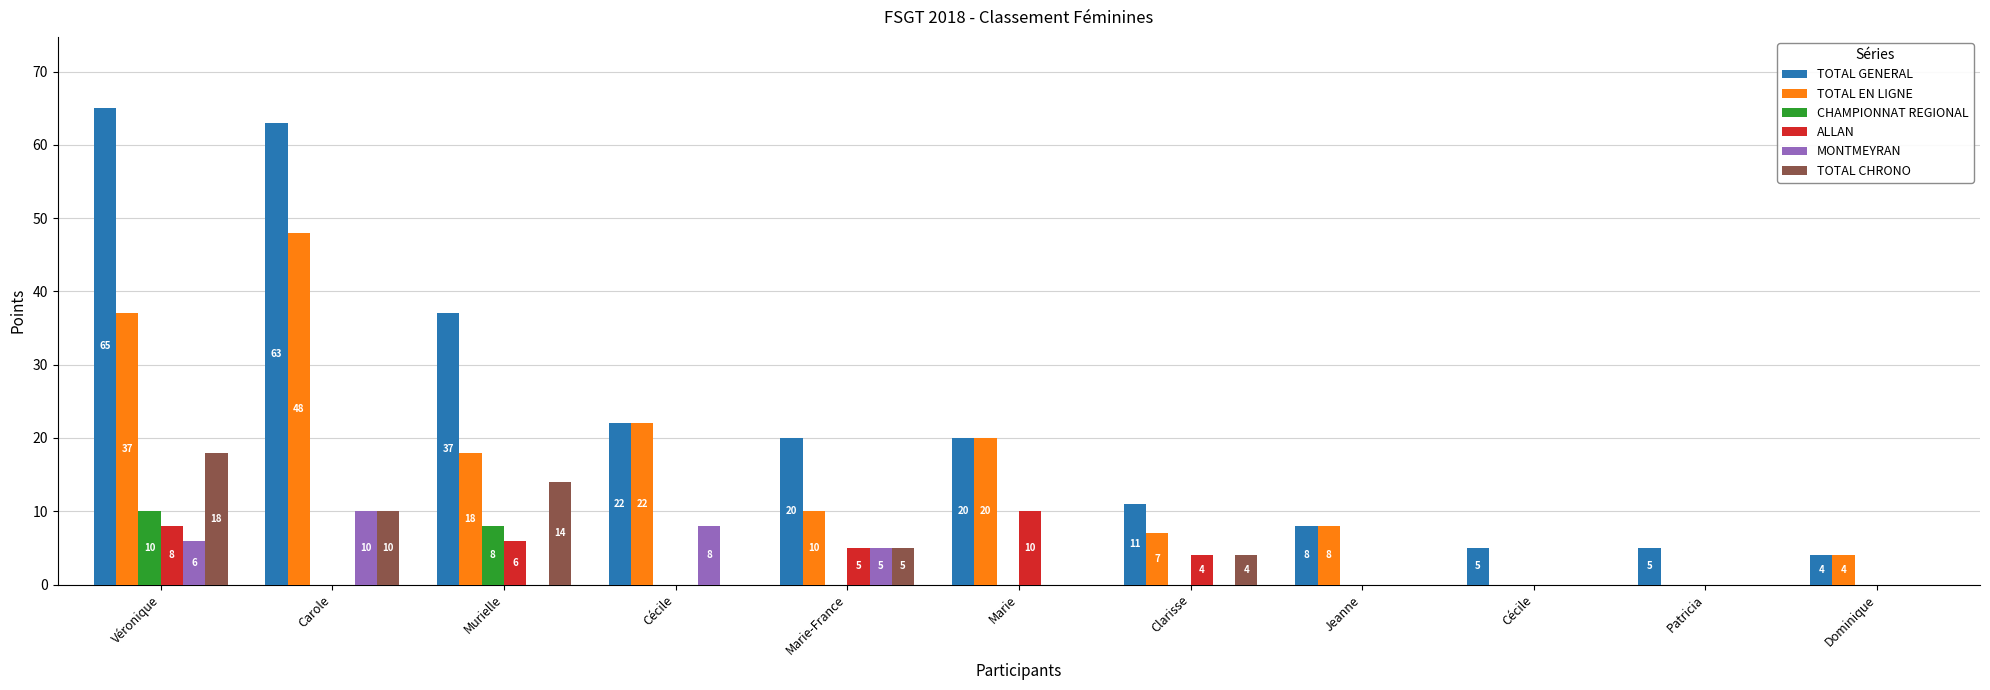

Read the CHAMPIONNAT REGIONAL value at Véronique, to the nearest 5.

10